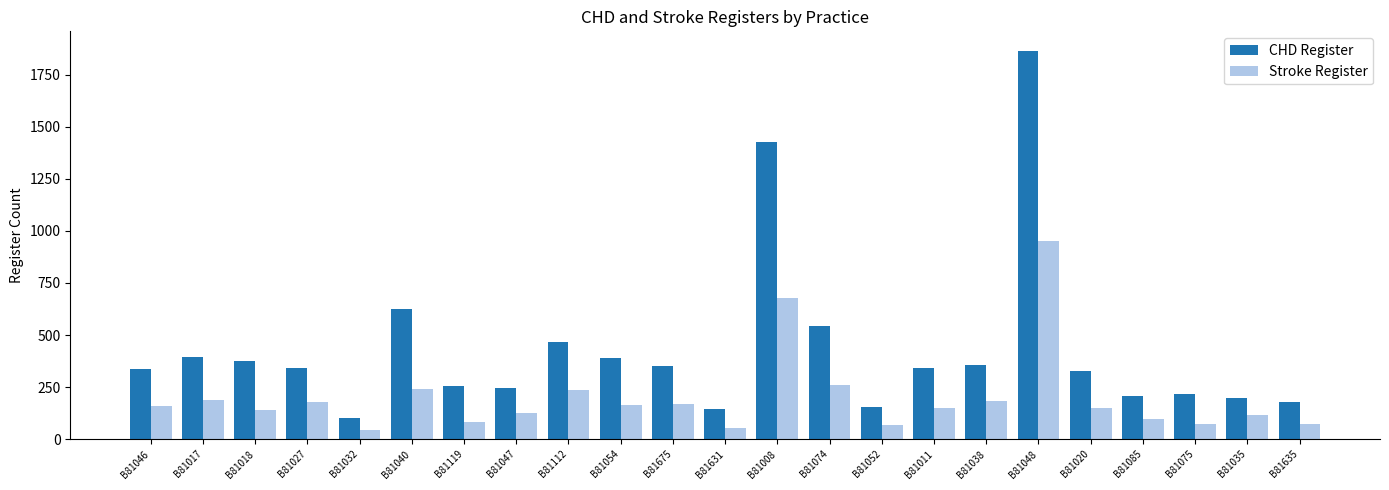

True or false: Stroke Register has a value of 182 at B81038.

True